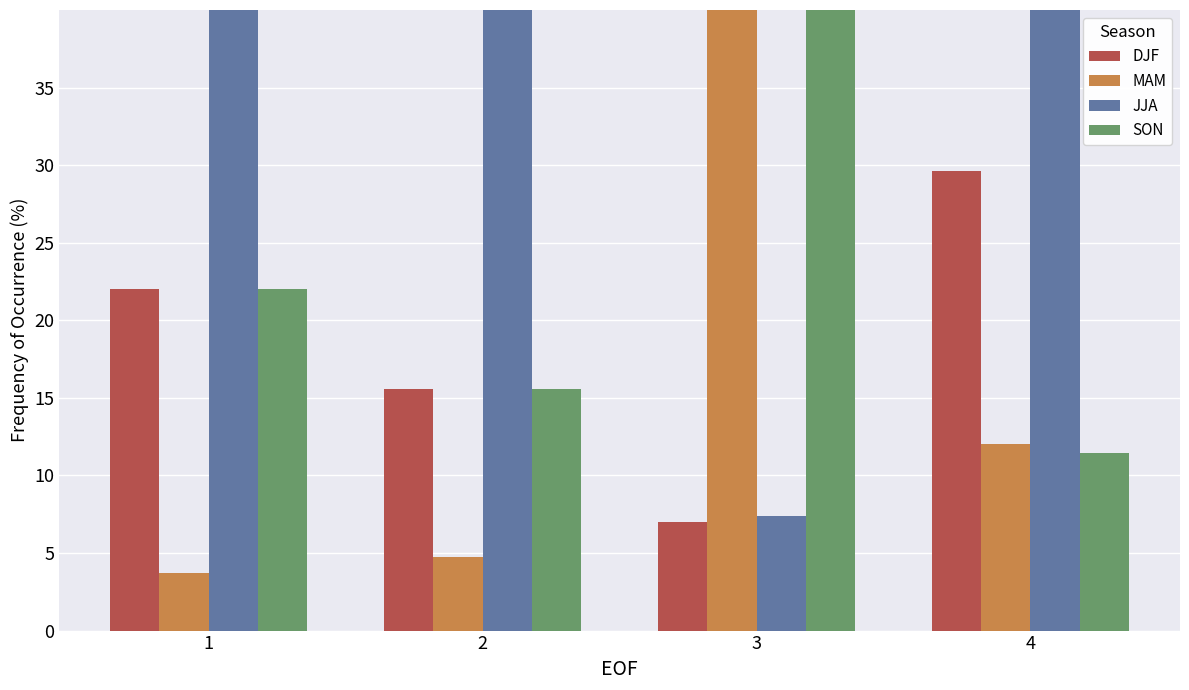

Where is DJF nearest to the value 18?

2